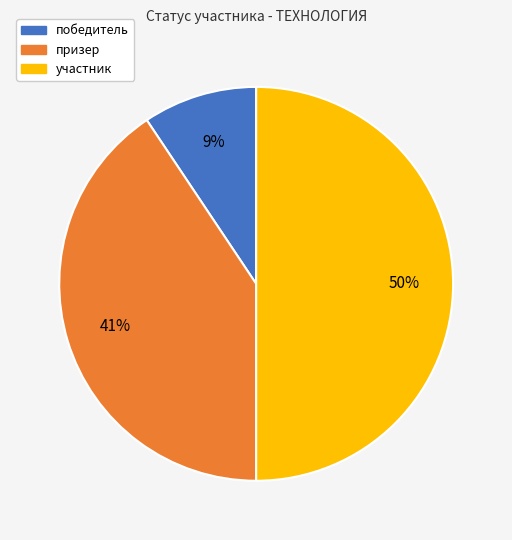

True or false: призер accounts for 41% of the total.

True